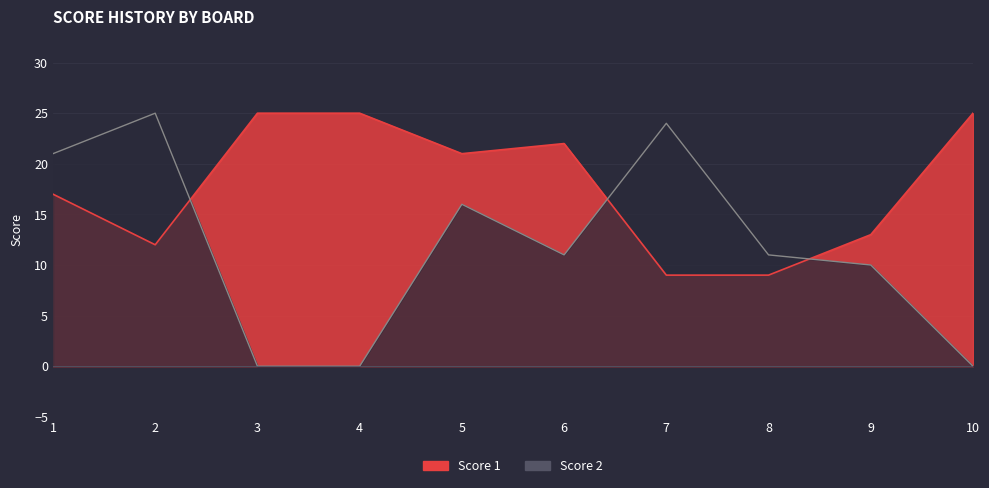

Reading left to right, transcribe all the data shown in this chart.

Score 1: 1=17	2=12	3=25	4=25	5=21	6=22	7=9	8=9	9=13	10=25
Score 2: 1=21	2=25	3=0	4=0	5=16	6=11	7=24	8=11	9=10	10=0